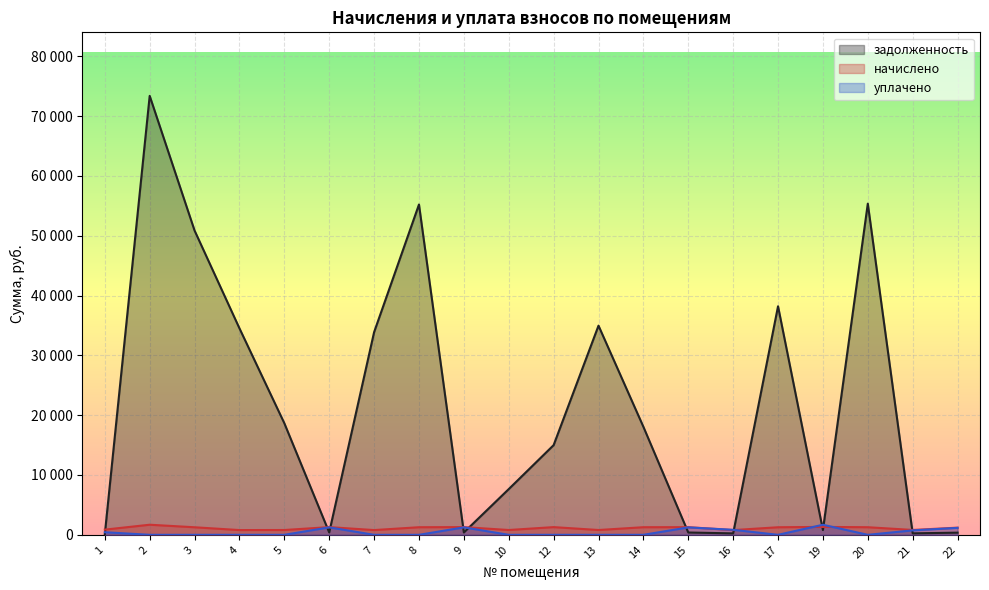

How many interior local peaks does the задолженность series have?

5